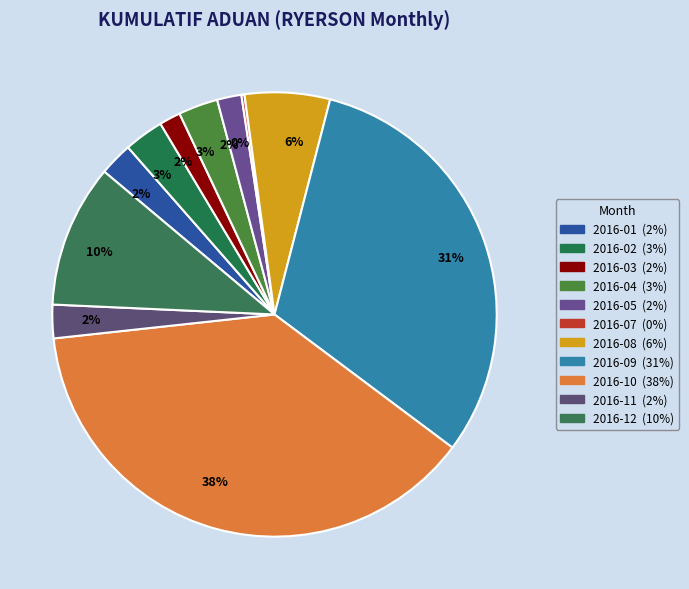

To the nearest percent, what is the difference between the largest and smallest slice percentages?

38%